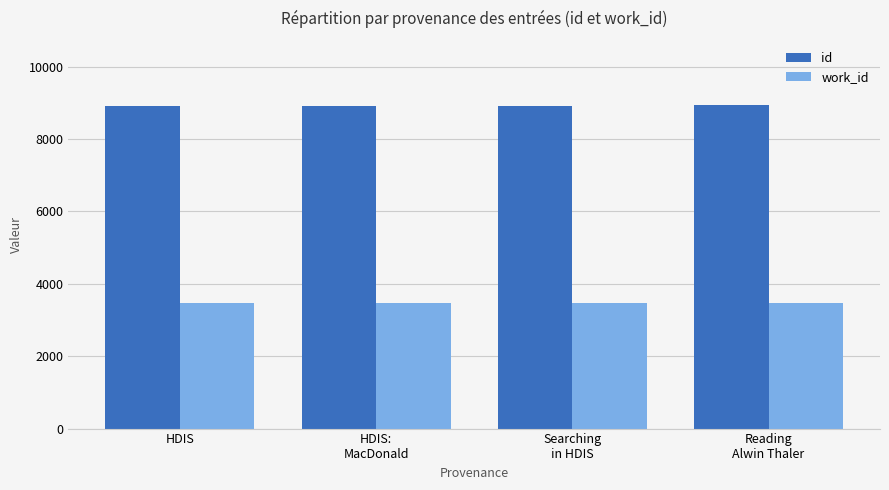

What is the sum of all work_id values?

13896